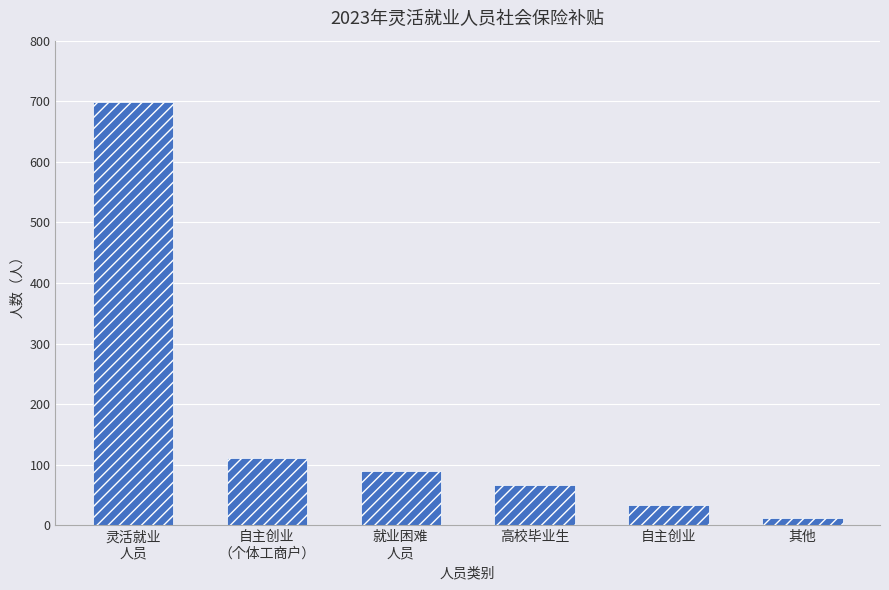

Reading left to right, list all the values displayed in this chart.

698	112	89	67	34	13